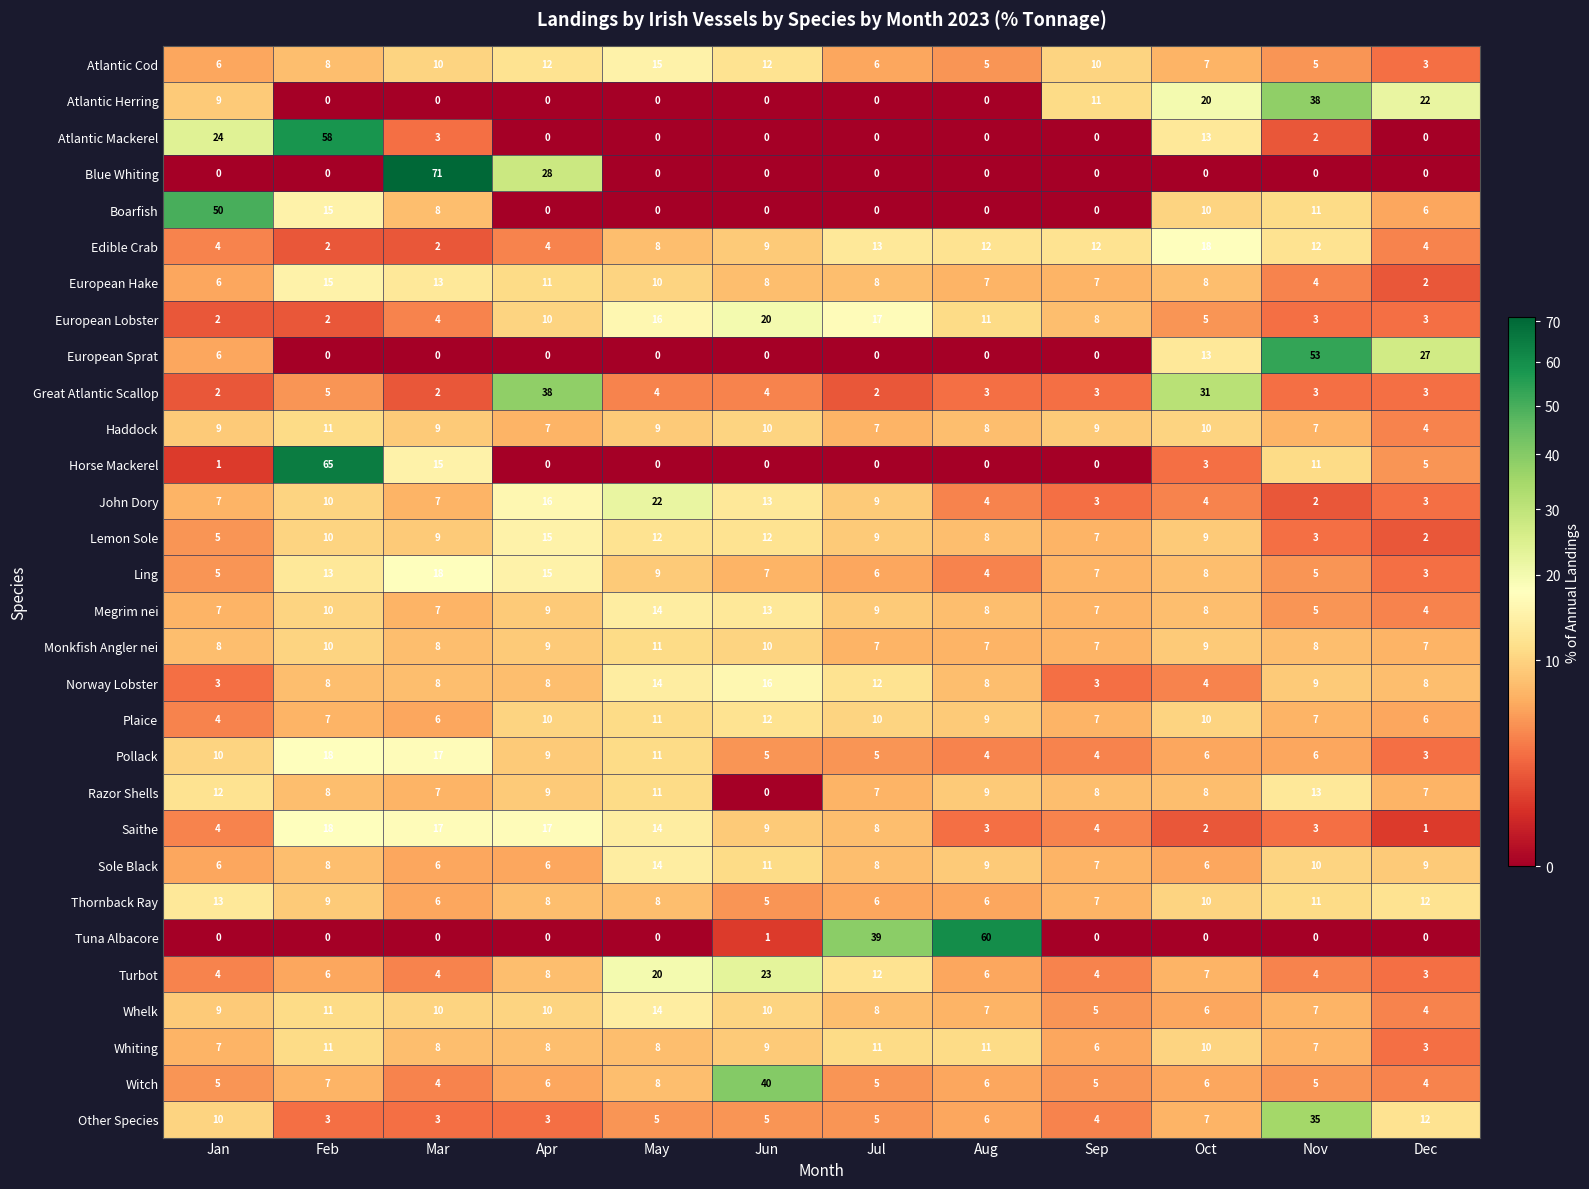

What is the average value of the Whiting series?

8